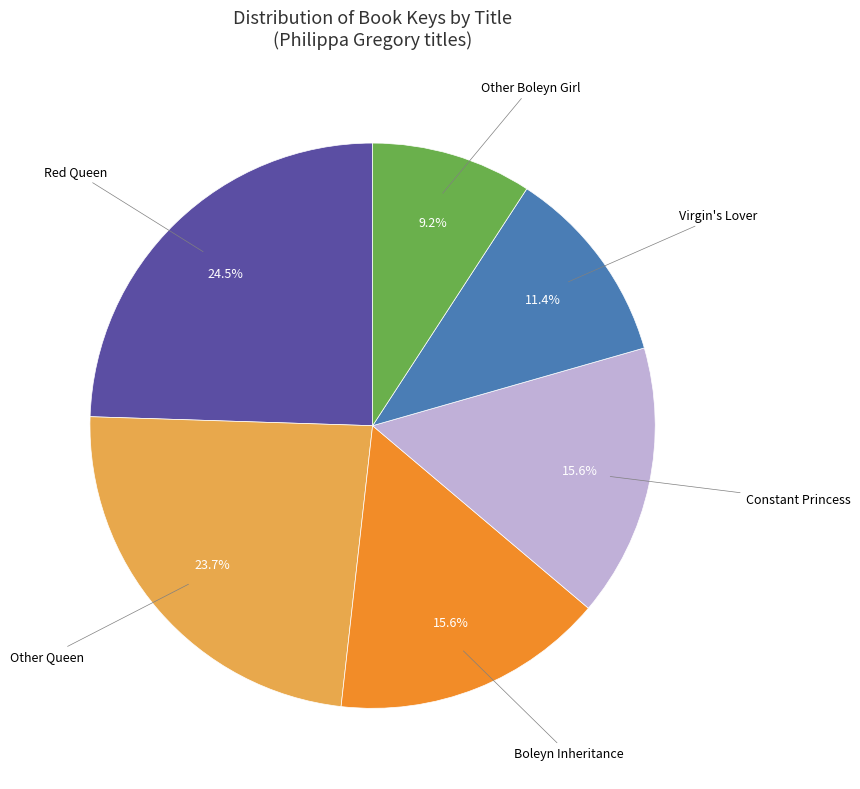

Does any single category account for the majority?

No